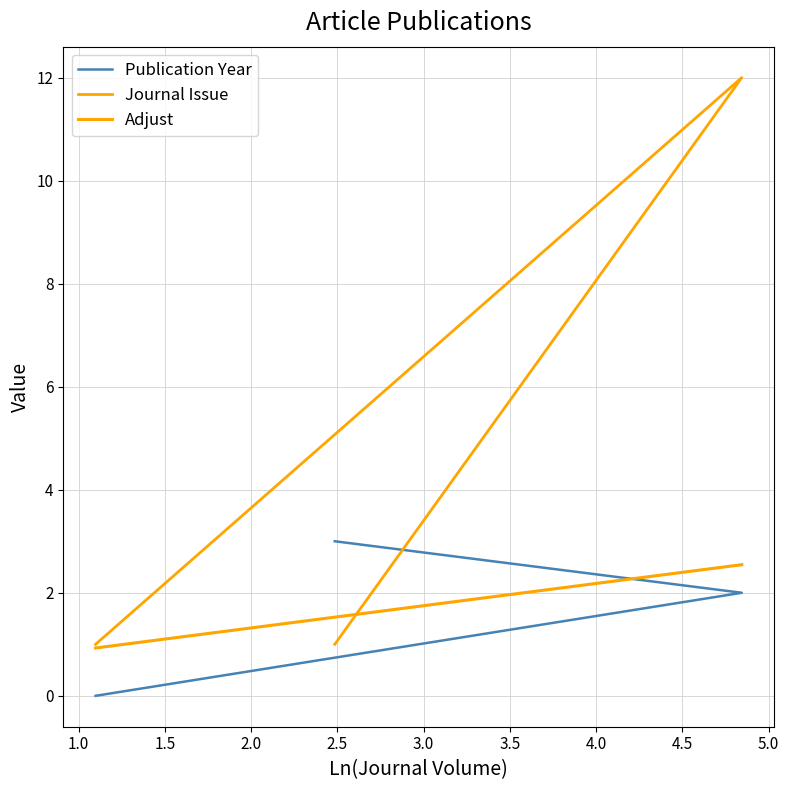

Read the Journal Issue value at 3.

1